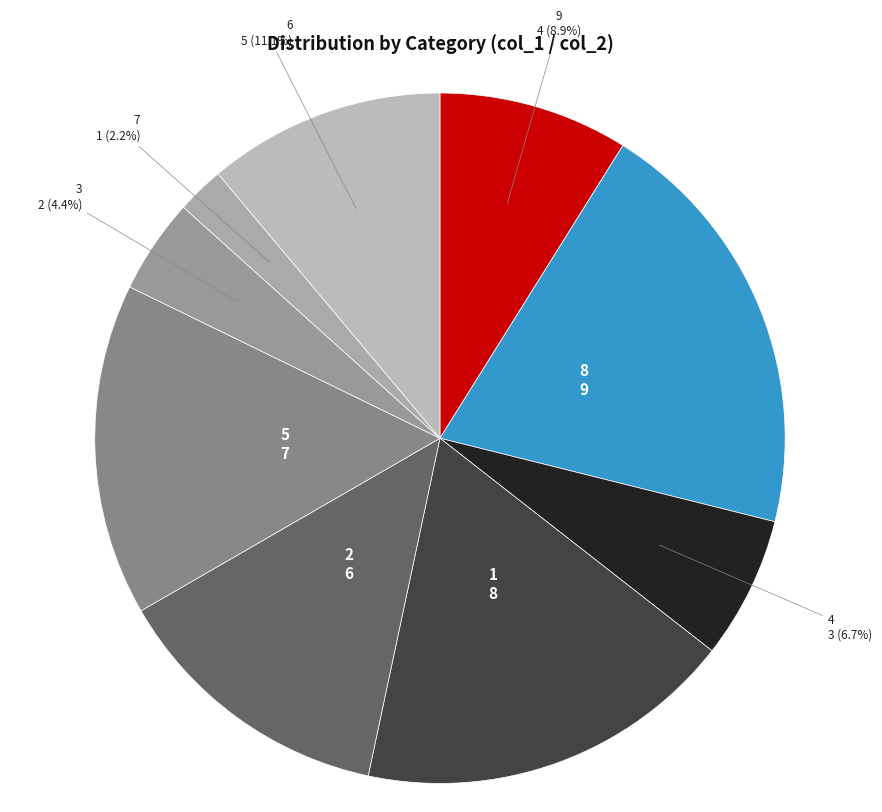

How many slices are in this pie chart?

9